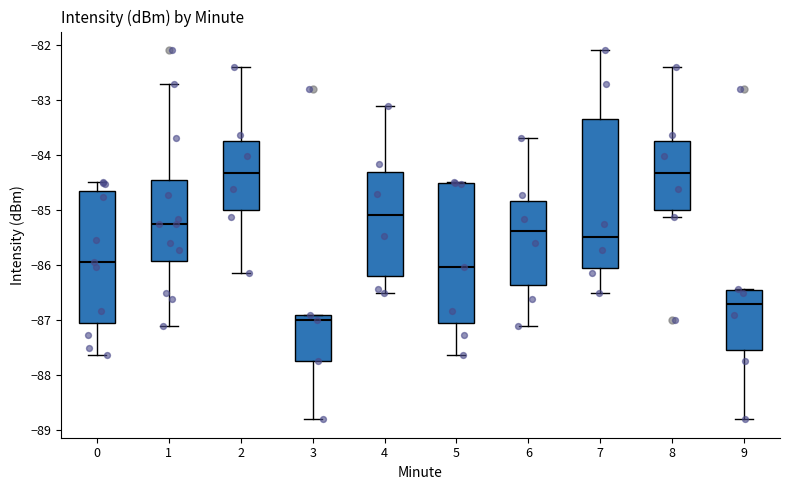

Reading left to right, read every box against the y-axis: the position of its median line, the range the box covers, and the ends of its whiskers. The values are not printed on the chart, so give them approximately, as read against the axis.

0: median -85.9, box -87.1 to -84.7, whiskers -87.6 to -84.5
1: median -85.3, box -85.9 to -84.5, whiskers -87.1 to -82.7
2: median -84.3, box -85.0 to -83.7, whiskers -86.2 to -82.4
3: median -87.0, box -87.7 to -86.9, whiskers -88.8 to -86.9
4: median -85.1, box -86.2 to -84.3, whiskers -86.5 to -83.1
5: median -86.0, box -87.1 to -84.5, whiskers -87.6 to -84.5 (just above the box's upper edge)
6: median -85.4, box -86.4 to -84.8, whiskers -87.1 to -83.7
7: median -85.5, box -86.1 to -83.3, whiskers -86.5 to -82.1
8: median -84.3, box -85.0 to -83.7, whiskers -85.1 to -82.4
9: median -86.7, box -87.5 to -86.5, whiskers -88.8 to -86.4